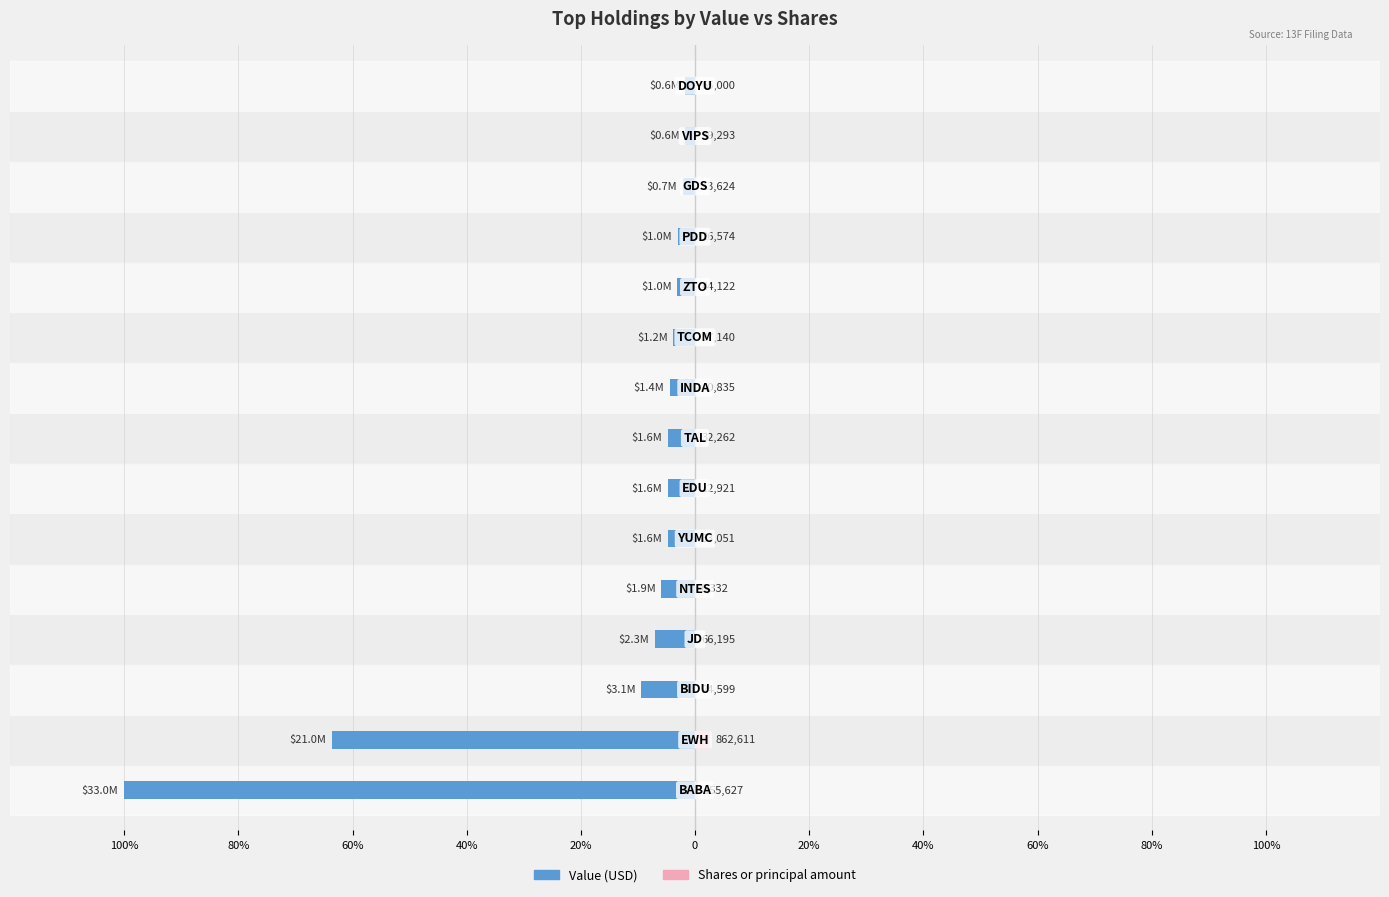

What is the spread (max minus min) of values at 12?

1.1